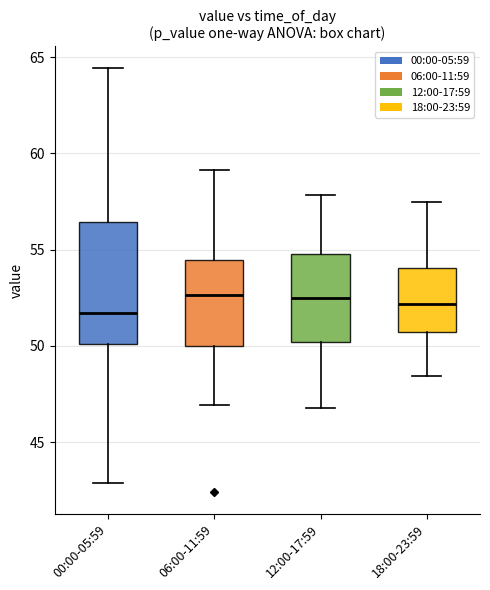

Where is the upper edge of the box for 18:00-23:59 on the y-axis? The values are not printed on the chart, so give them approximately, as read against the axis.

54.0